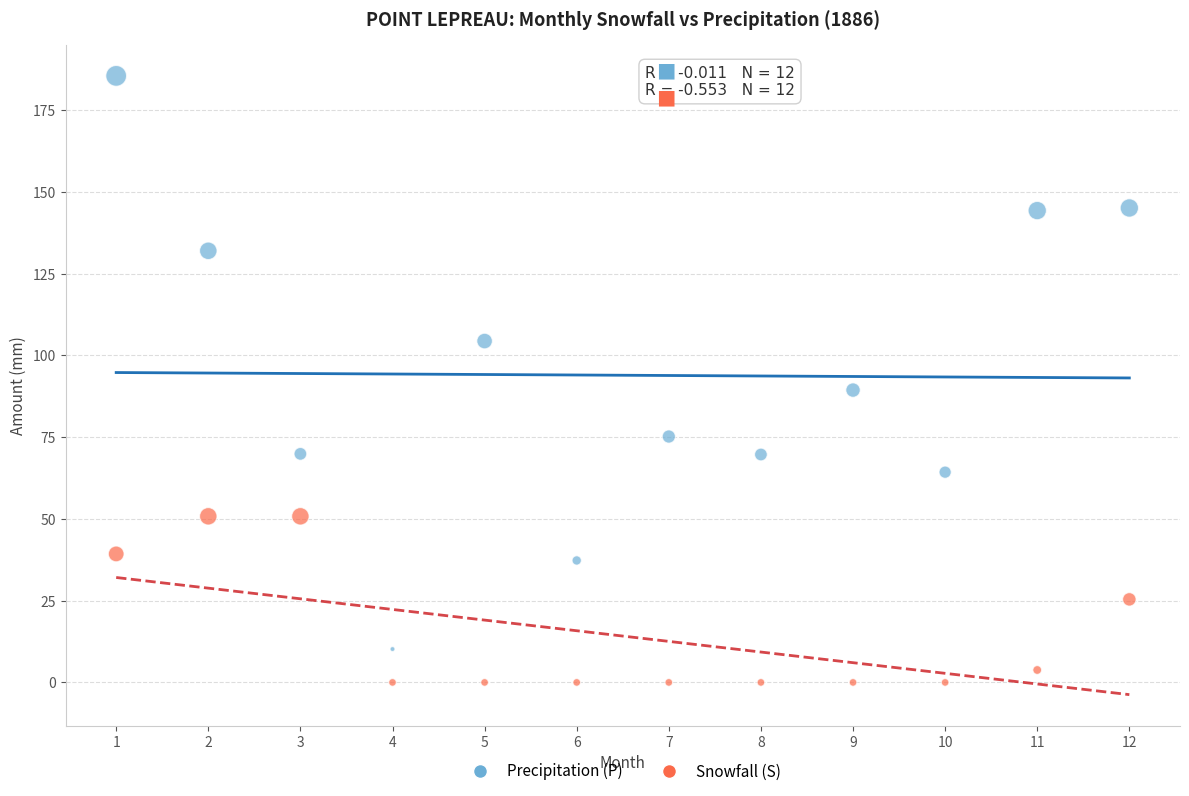

Which series reaches the minimum Y coordinate?

Snowfall (S)